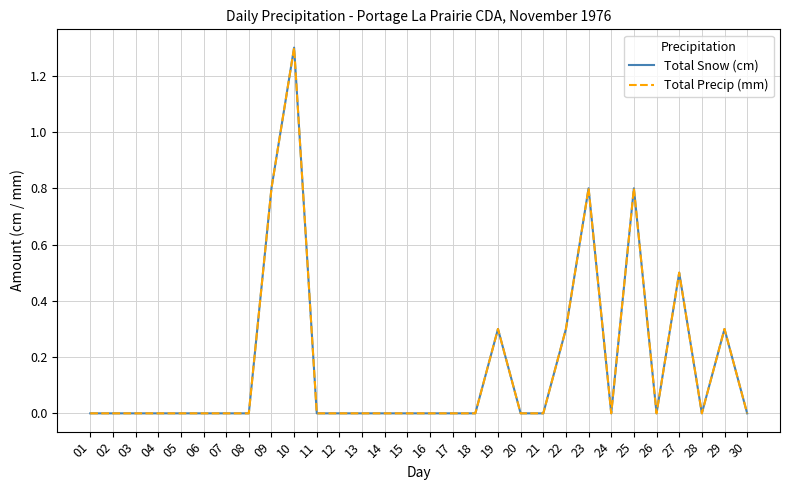

Reading left to right, extract all data points from this chart.

Total Snow (cm): 01=0.0	02=0.0	03=0.0	04=0.0	05=0.0	06=0.0	07=0.0	08=0.0	09=0.8	10=1.3	11=0.0	12=0.0	13=0.0	14=0.0	15=0.0	16=0.0	17=0.0	18=0.0	19=0.3	20=0.0	21=0.0	22=0.3	23=0.8	24=0.0	25=0.8	26=0.0	27=0.5	28=0.0	29=0.3	30=0.0
Total Precip (mm): 01=0.0	02=0.0	03=0.0	04=0.0	05=0.0	06=0.0	07=0.0	08=0.0	09=0.8	10=1.3	11=0.0	12=0.0	13=0.0	14=0.0	15=0.0	16=0.0	17=0.0	18=0.0	19=0.3	20=0.0	21=0.0	22=0.3	23=0.8	24=0.0	25=0.8	26=0.0	27=0.5	28=0.0	29=0.3	30=0.0